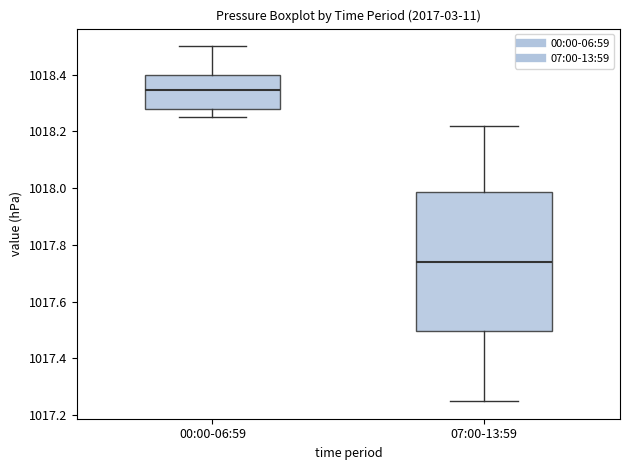

Which box's median line is the highest?

00:00-06:59